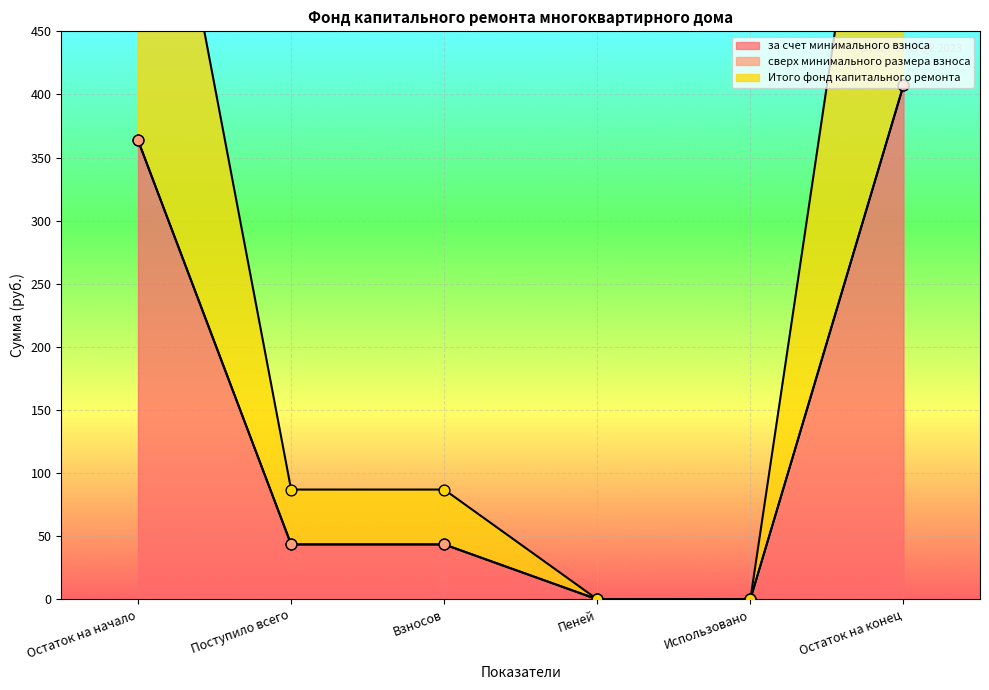

What is the maximum value for за счет минимального взноса?

407.2